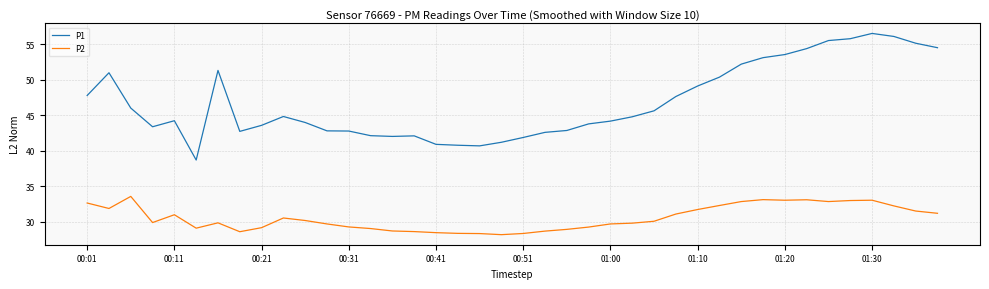

What is the difference between the maximum and minimum values in the P2 series?

5.4